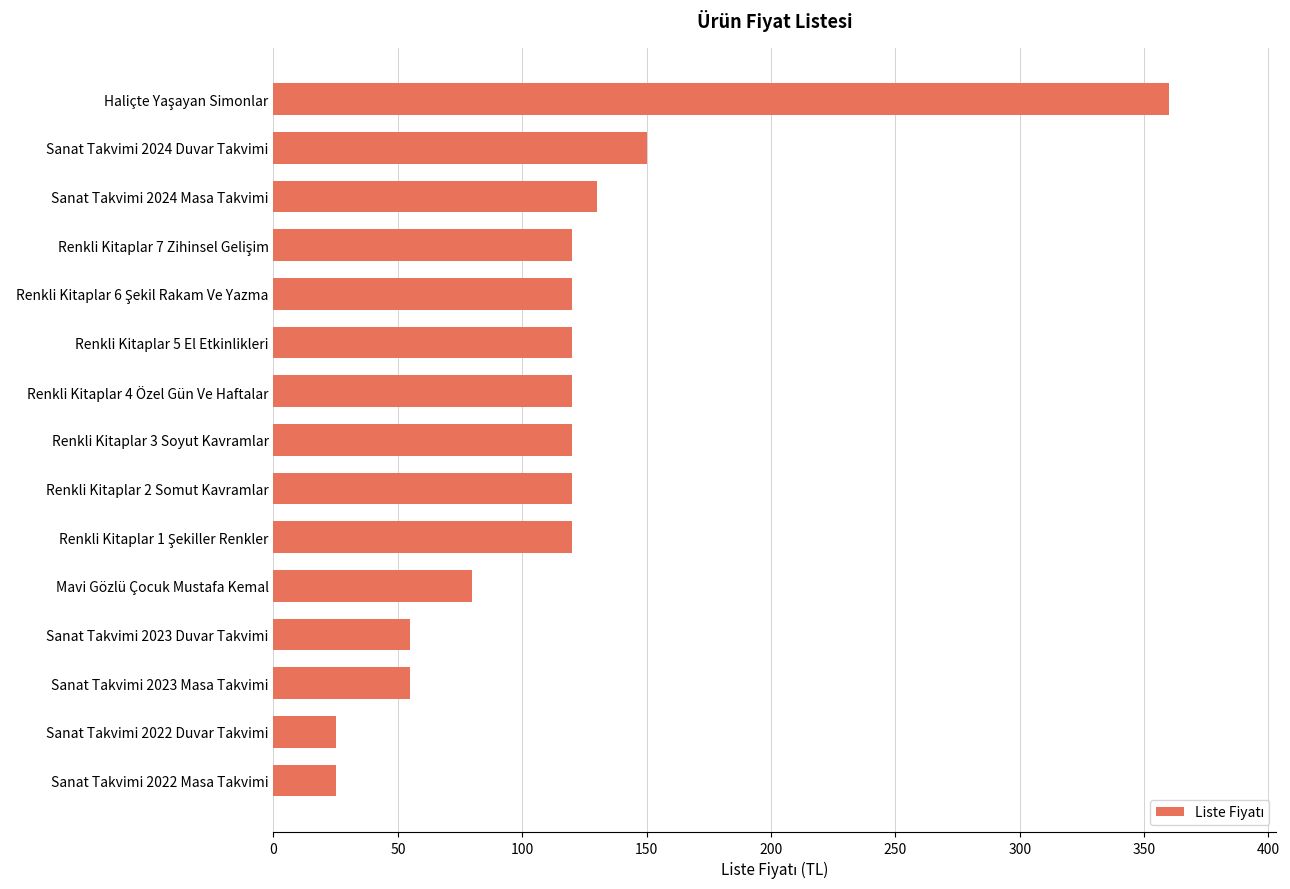

What is the smallest value displayed?

25